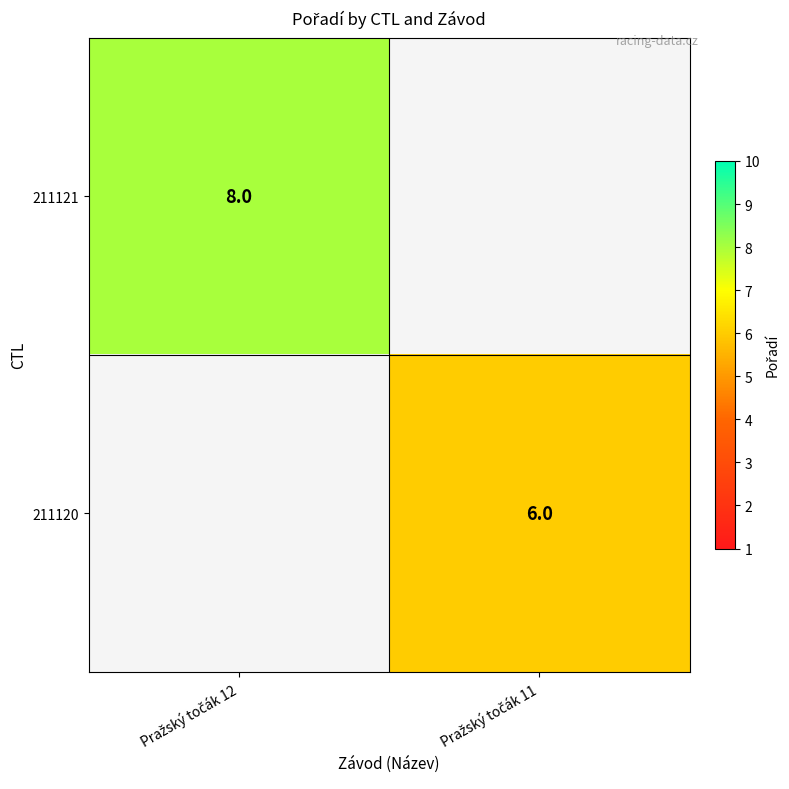

List the labels in order of 211120 value, smallest first.

Pražský točák 12, Pražský točák 11